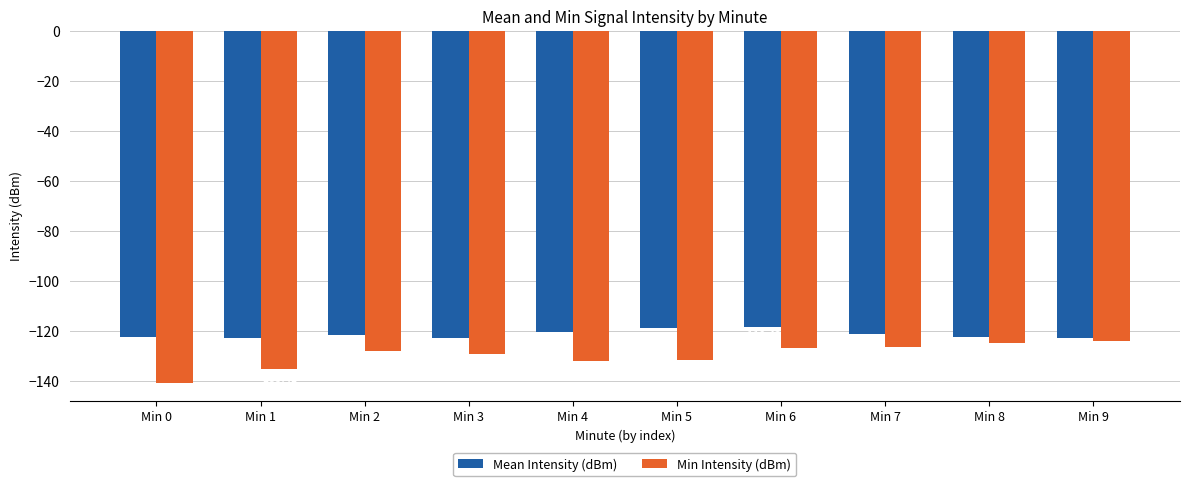

What is the difference between the maximum and minimum values in the Mean Intensity (dBm) series?

4.7